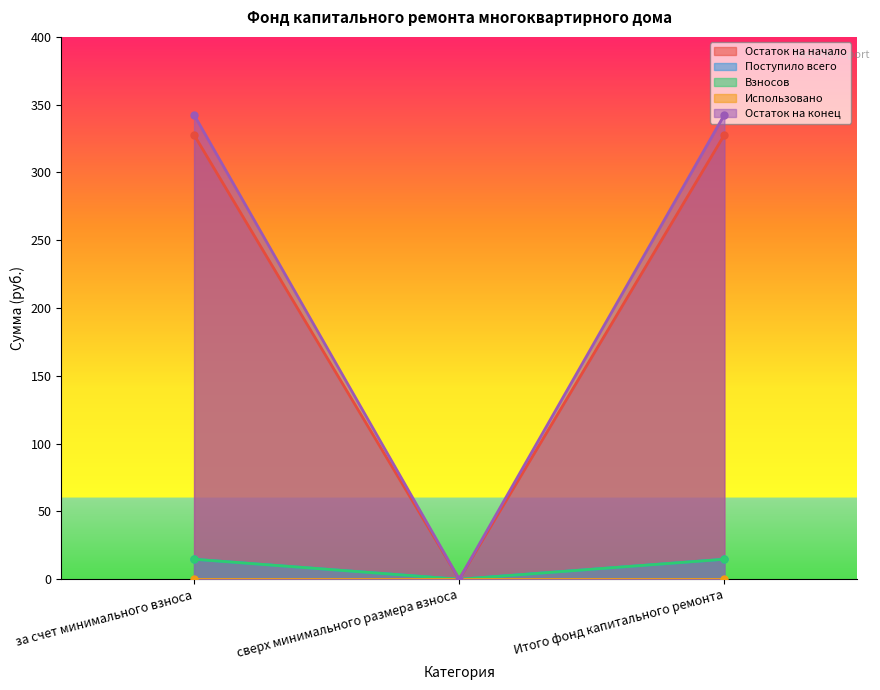

At which label does Поступило всего first exceed 14?

за счет минимального взноса